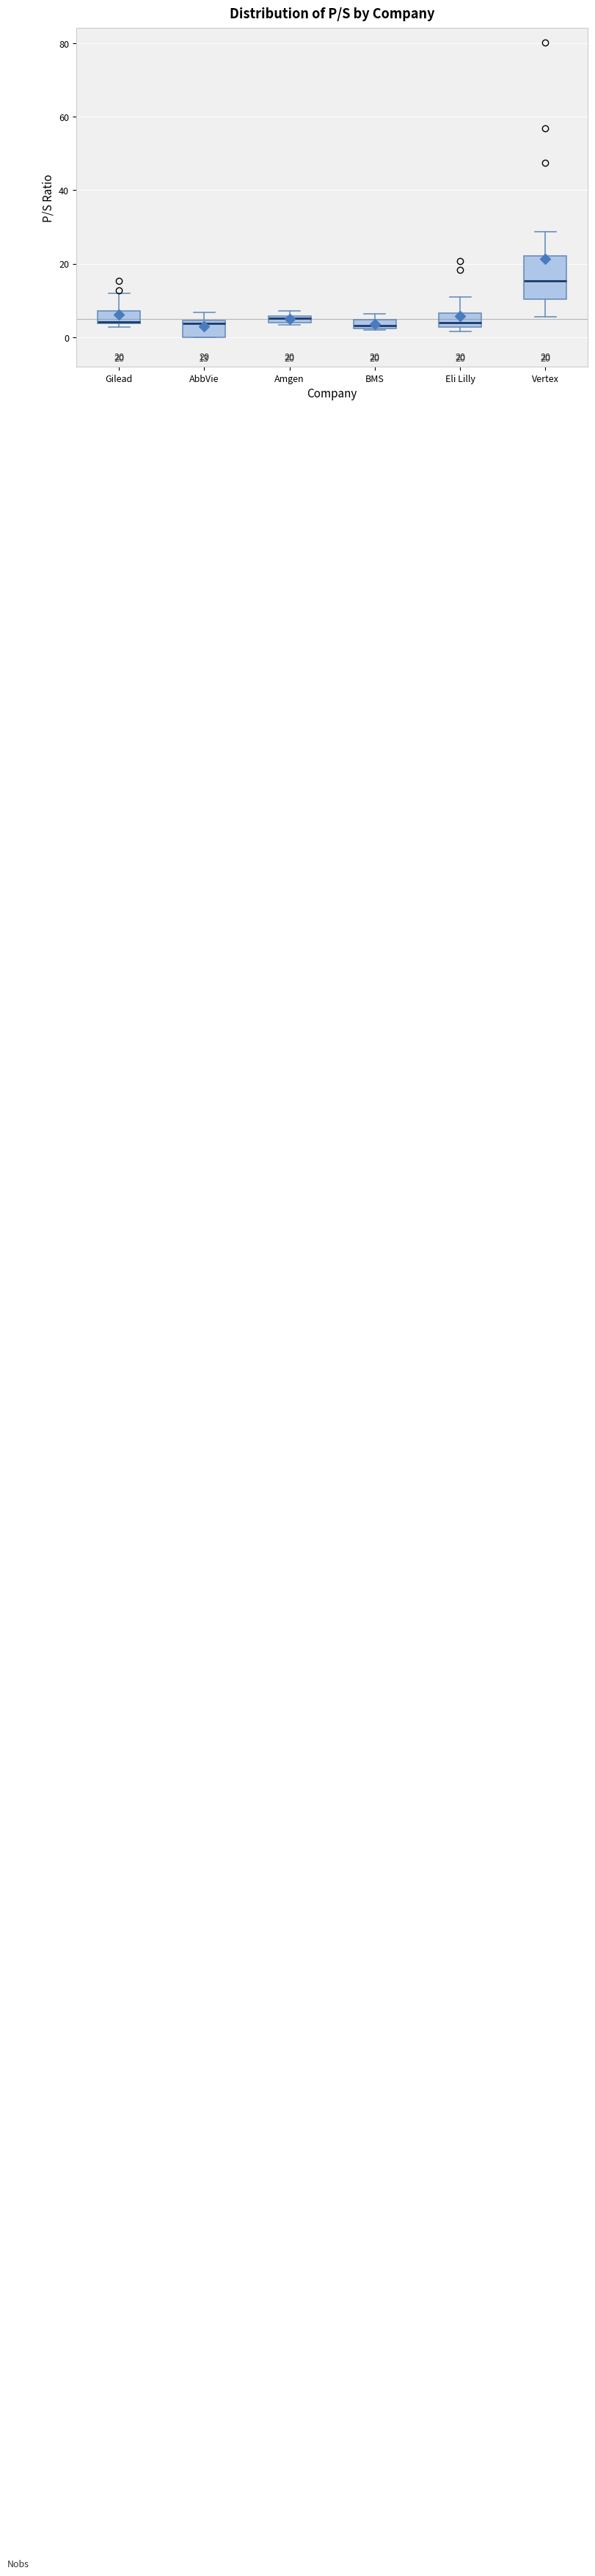

Which box is the tallest, from its lower edge to its upper edge?

Vertex